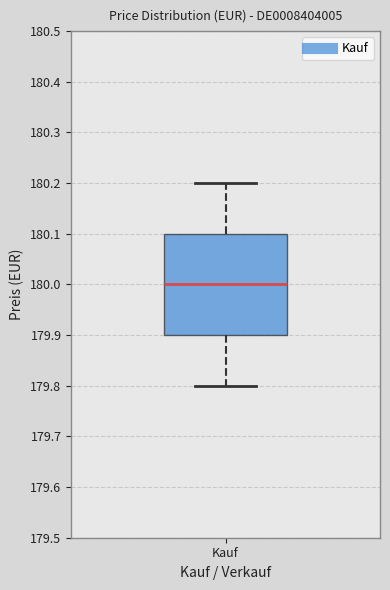

Transcribe this box plot: give where the median line is, the range the box spans, and where the two whiskers end, as read against the y-axis. The values are not printed on the chart, so give them approximately, as read against the axis.

median 180.0, box 179.9 to 180.1, whiskers 179.8 to 180.2